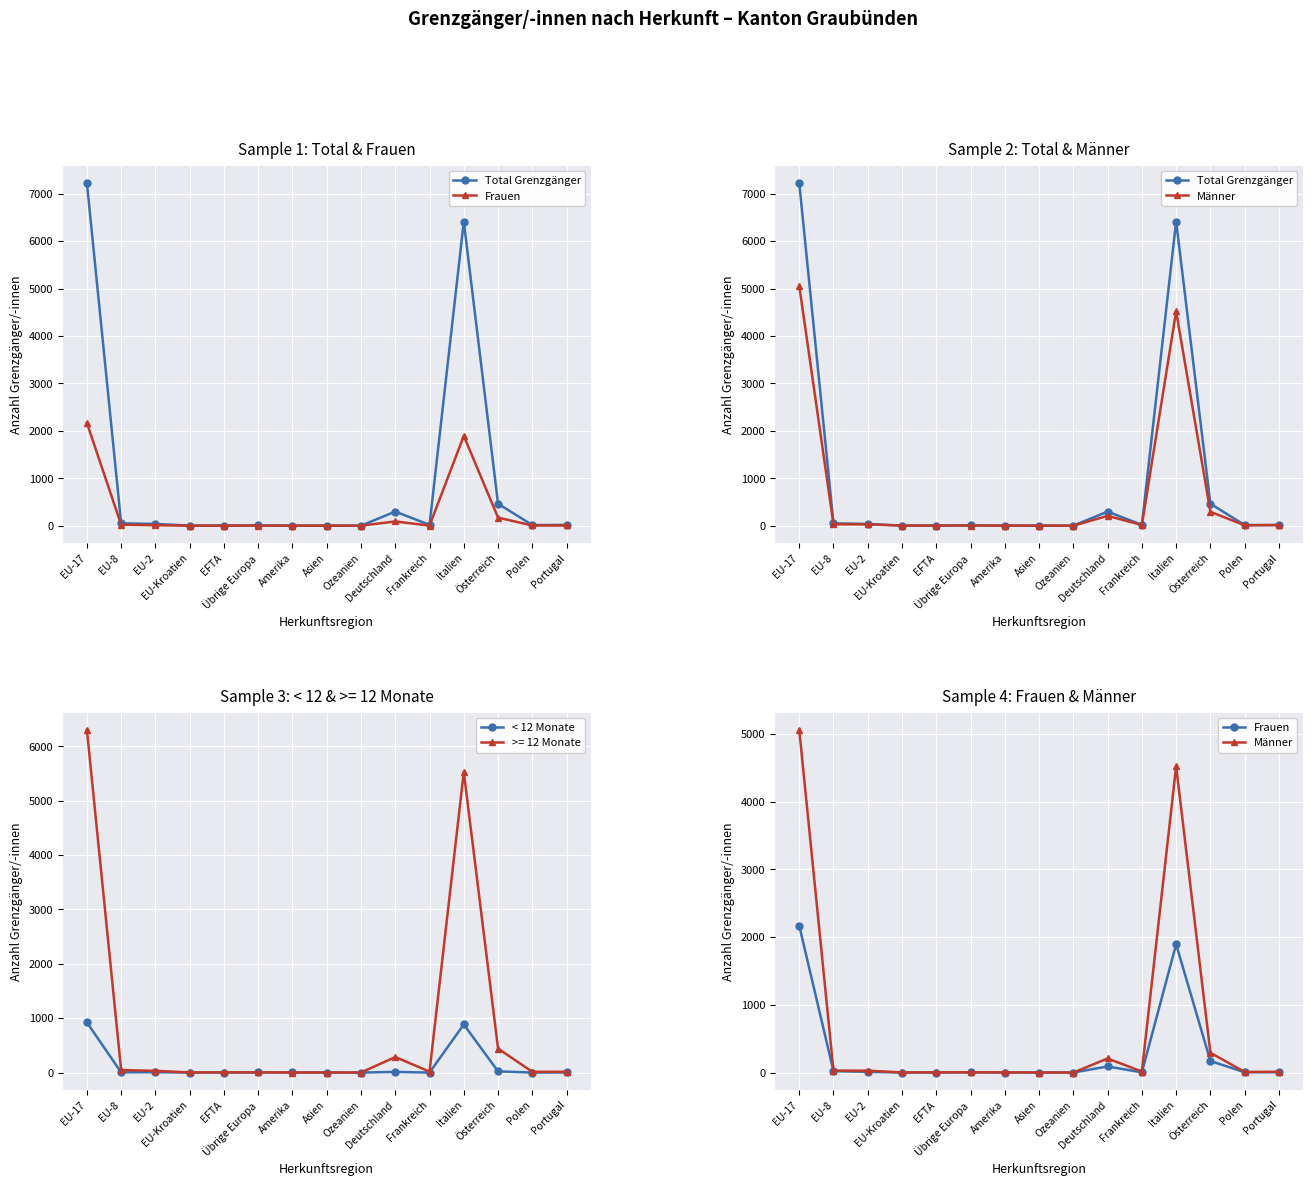

True or false: Männer has more than 2 points higher than both neighbors.

True